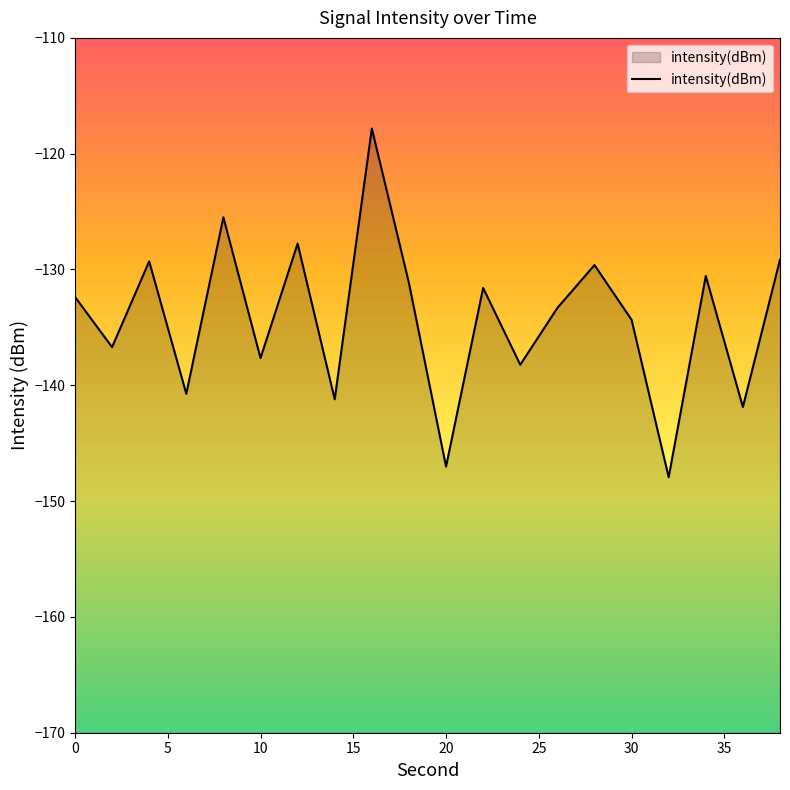

Does the chart display data point markers on the line(s)?

No